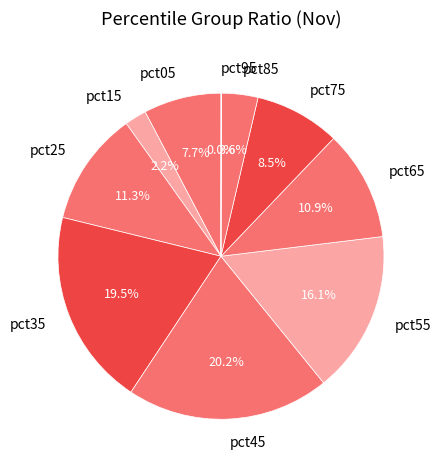

Combined, do pct35 and pct75 account for over 50%?

No